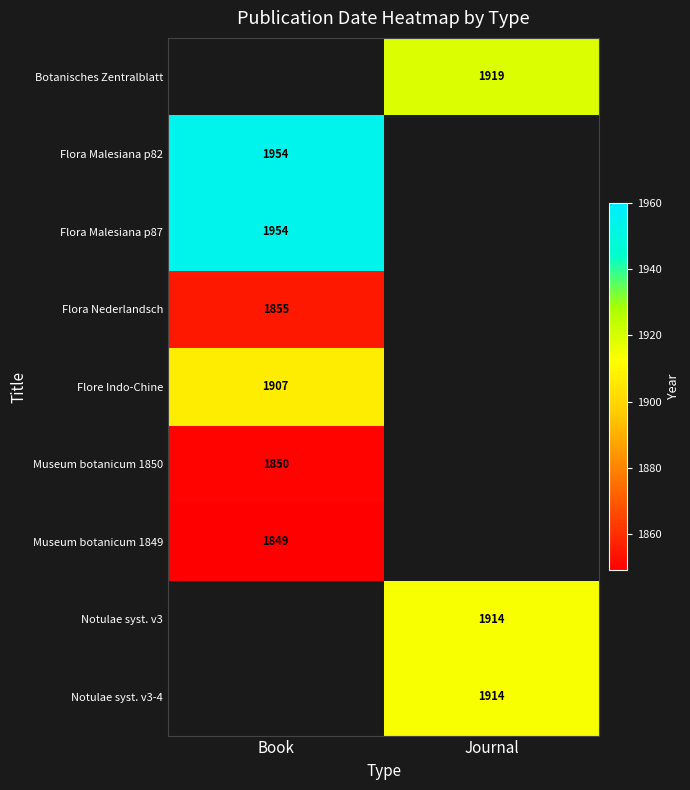

The value of Notulae syst. v3 at Journal is 893. True or false?

False